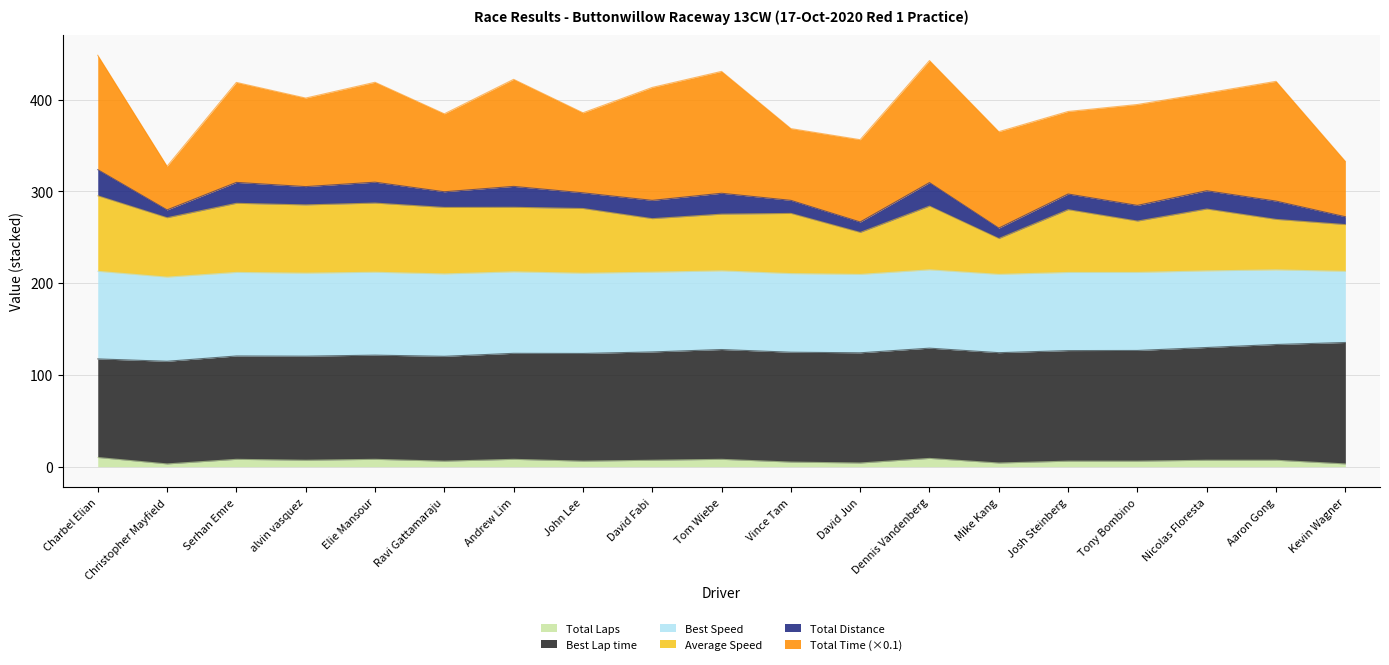

How many values in the Average Speed series are below 280?

9